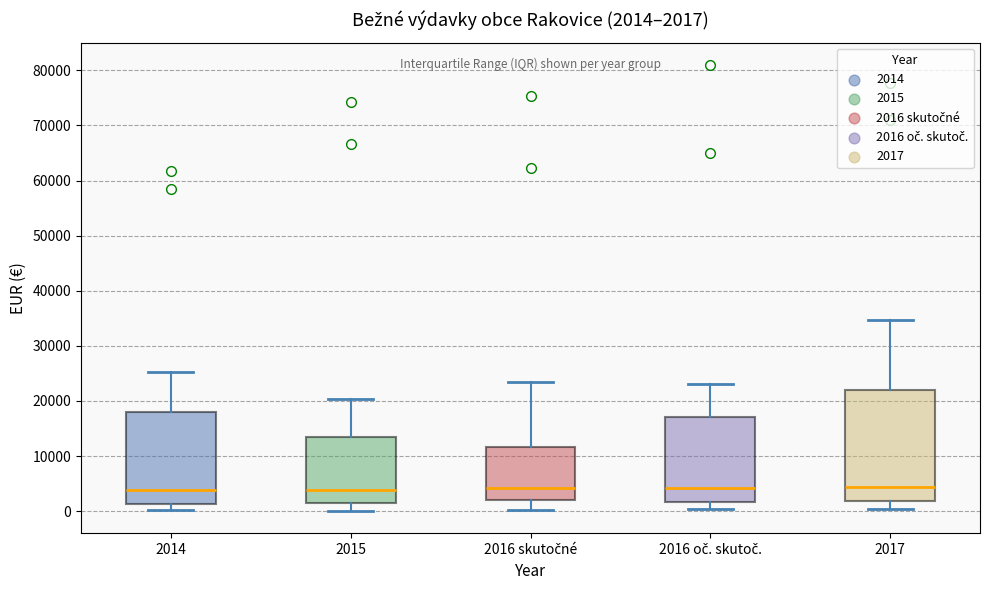

Comparing the boxes themselves (not the whiskers), which one is the tallest?

2017